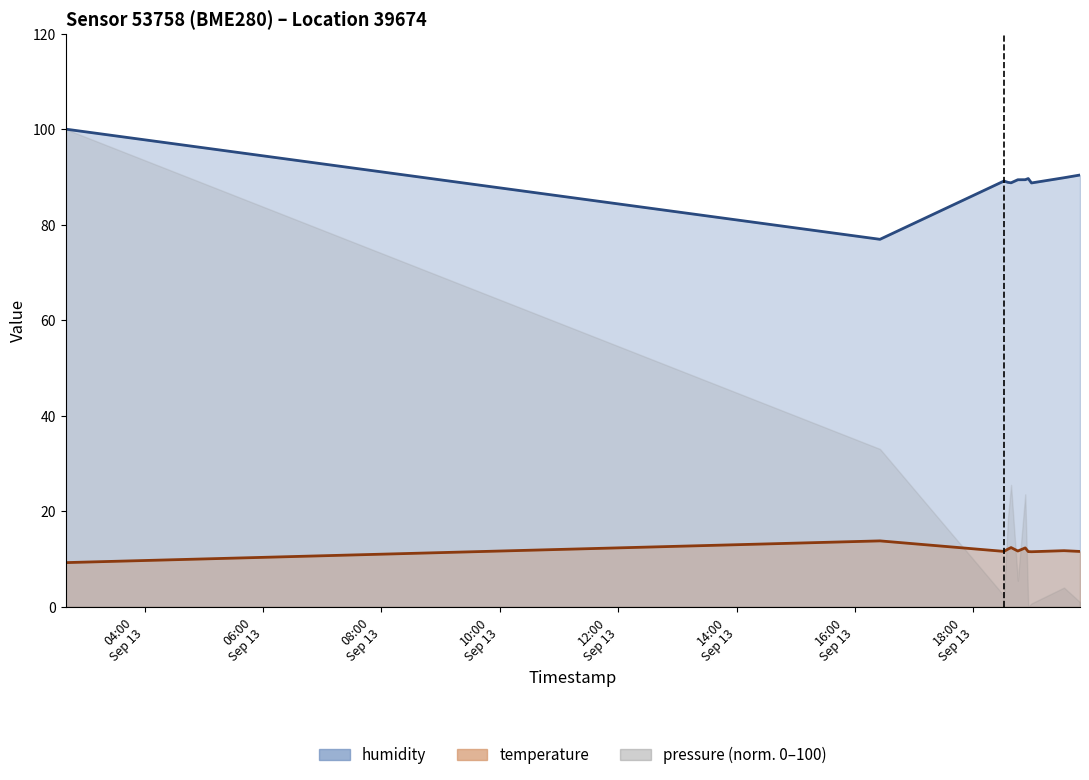

Which has a higher value, 2022-09-13T18:31:08 or 2022-09-13T19:31:59?

2022-09-13T19:31:59